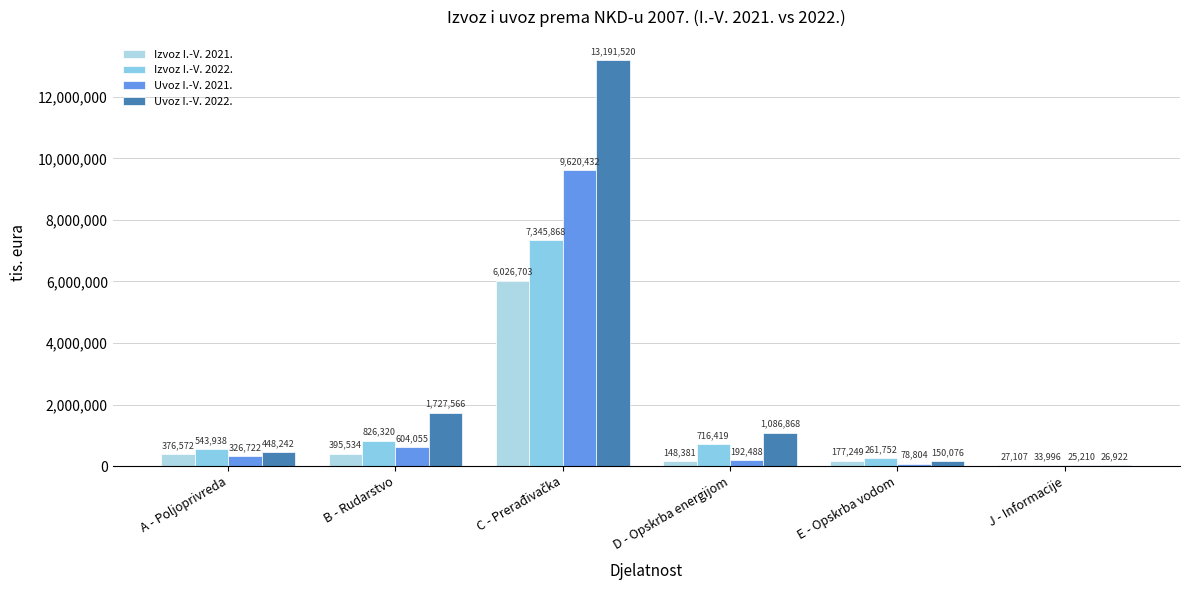

How many distinct data groups are displayed?

4